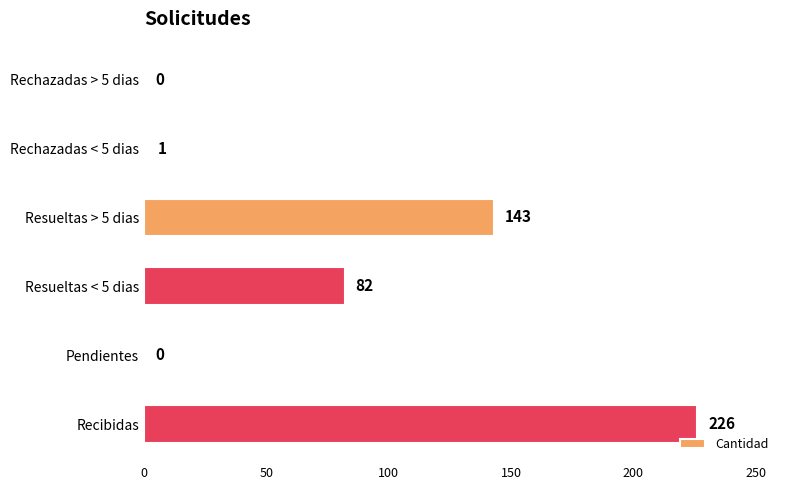

Reading top to bottom, extract all data points from this chart.

Rechazadas > 5 dias=0	Rechazadas < 5 dias=1	Resueltas > 5 dias=143	Resueltas < 5 dias=82	Pendientes=0	Recibidas=226